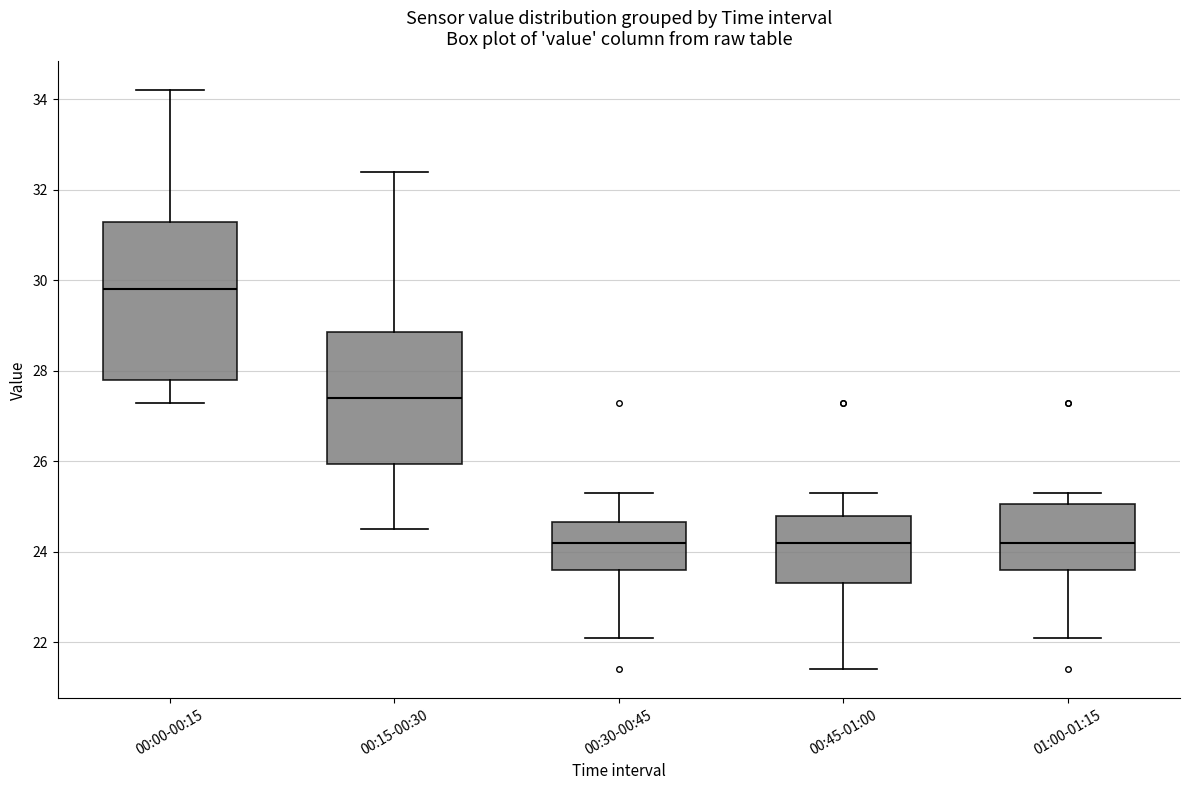

Which box is the tallest, from its lower edge to its upper edge?

00:00-00:15